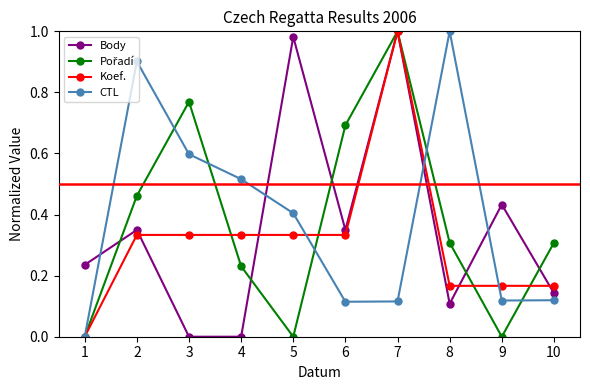

At which category is the sum across all series the highest?

7